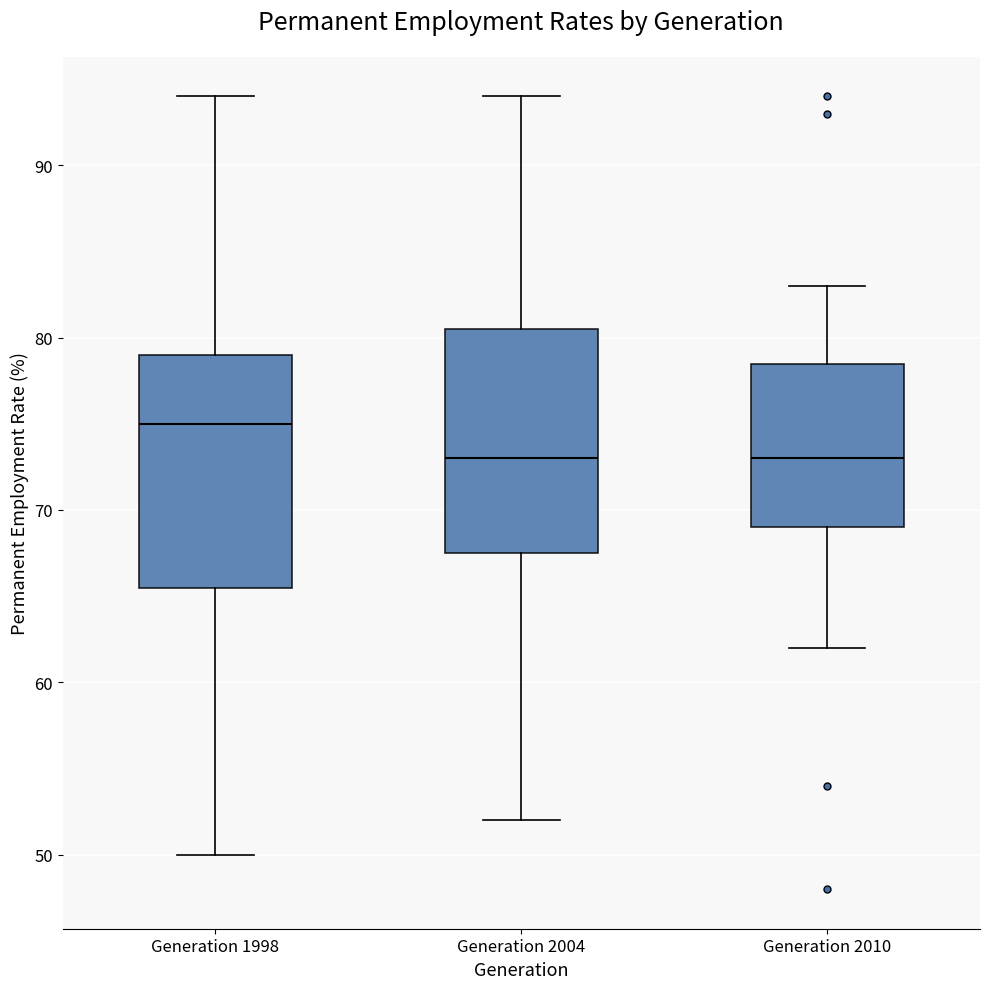

Where does the lower whisker of the box for Generation 1998 end on the y-axis? The values are not printed on the chart, so give them approximately, as read against the axis.

50